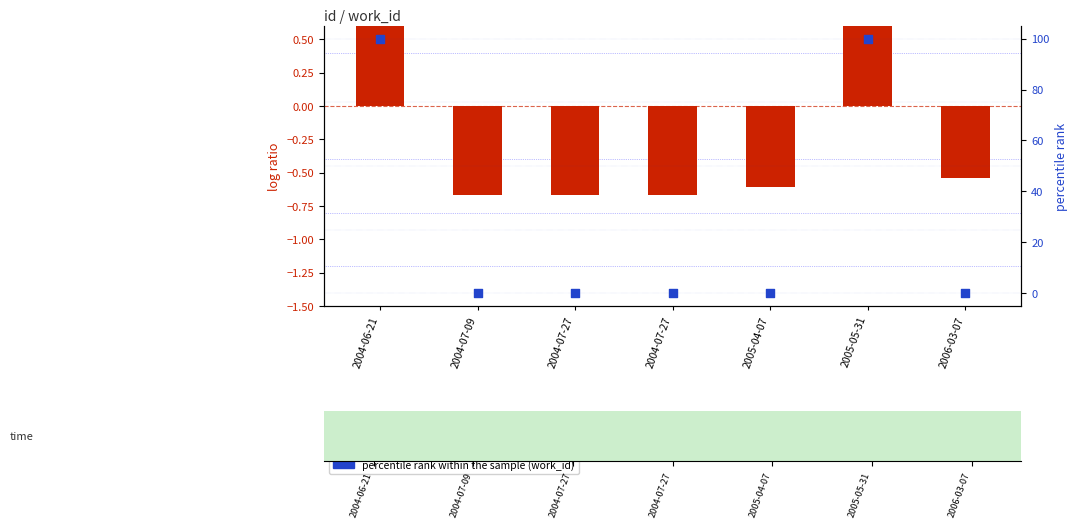

Which series has the widest spread of Y values?

percentile rank within the sample (work_id)